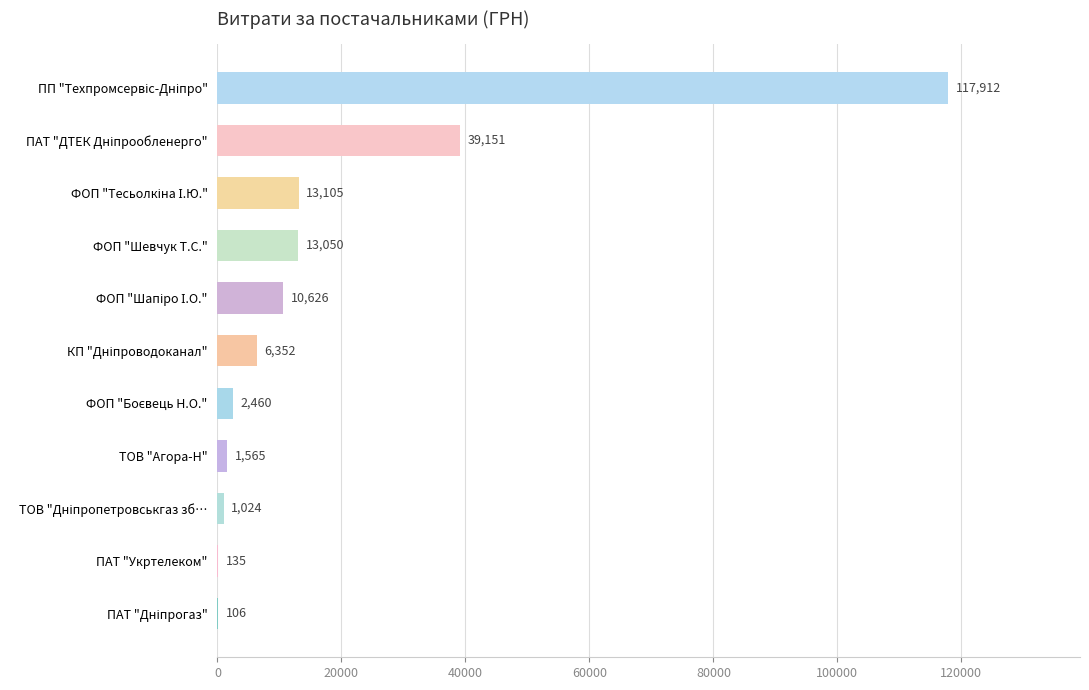

What is the sum of the values at ФОП "Шевчук Т.С." and ТОВ "Агора-Н"?

14615.0